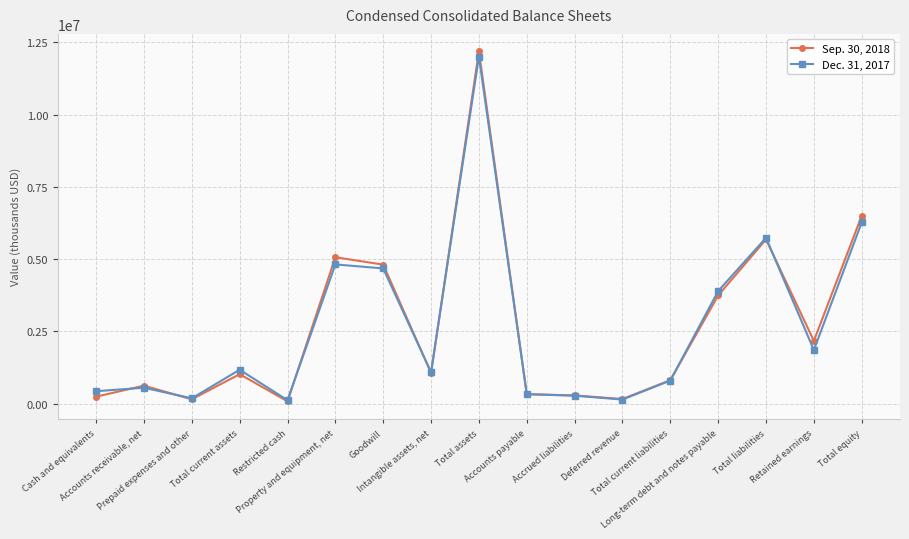

At how many categories does at least one series exceed 5361920?

3